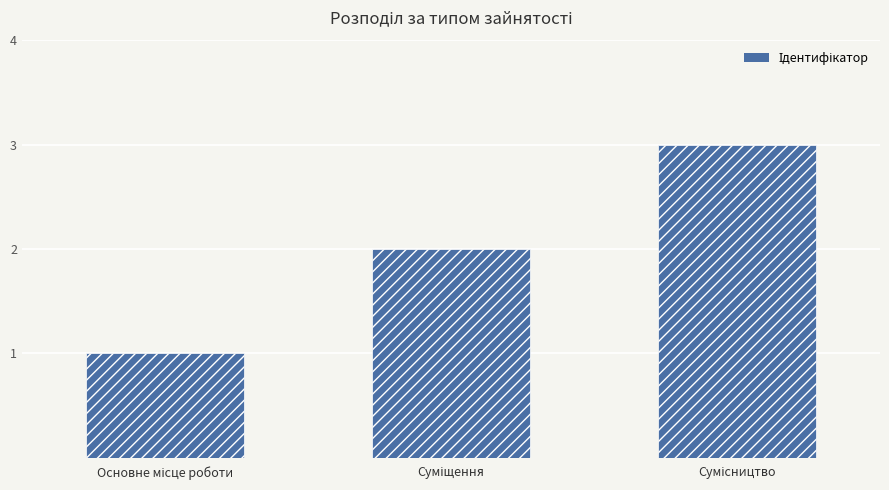

Reading left to right, list all the values displayed in this chart.

1	2	3